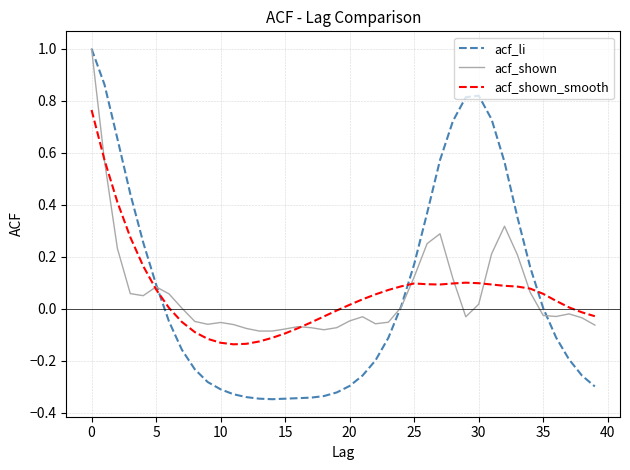

Is this an area chart (filled region under the line)?

No